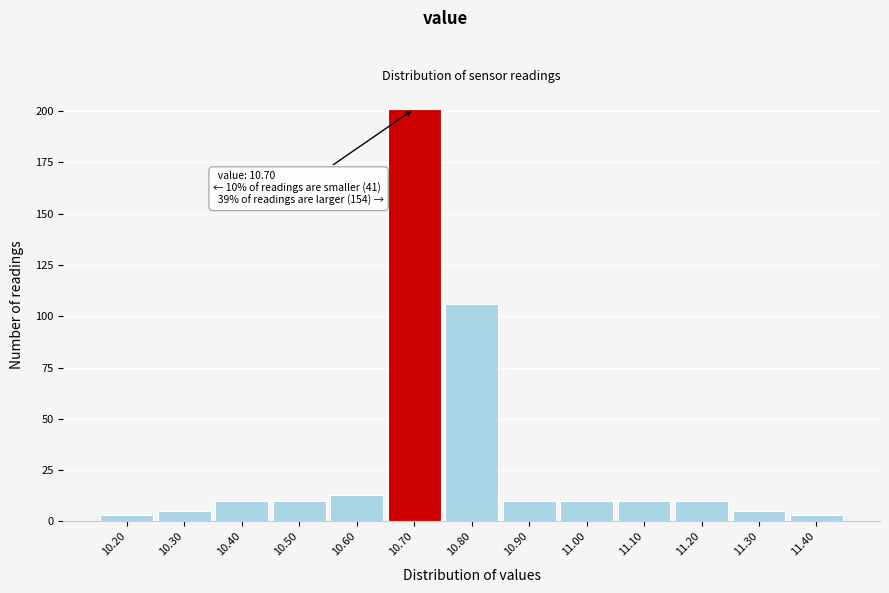

Which range on the x-axis has the tallest bar?

10.65 to 10.75